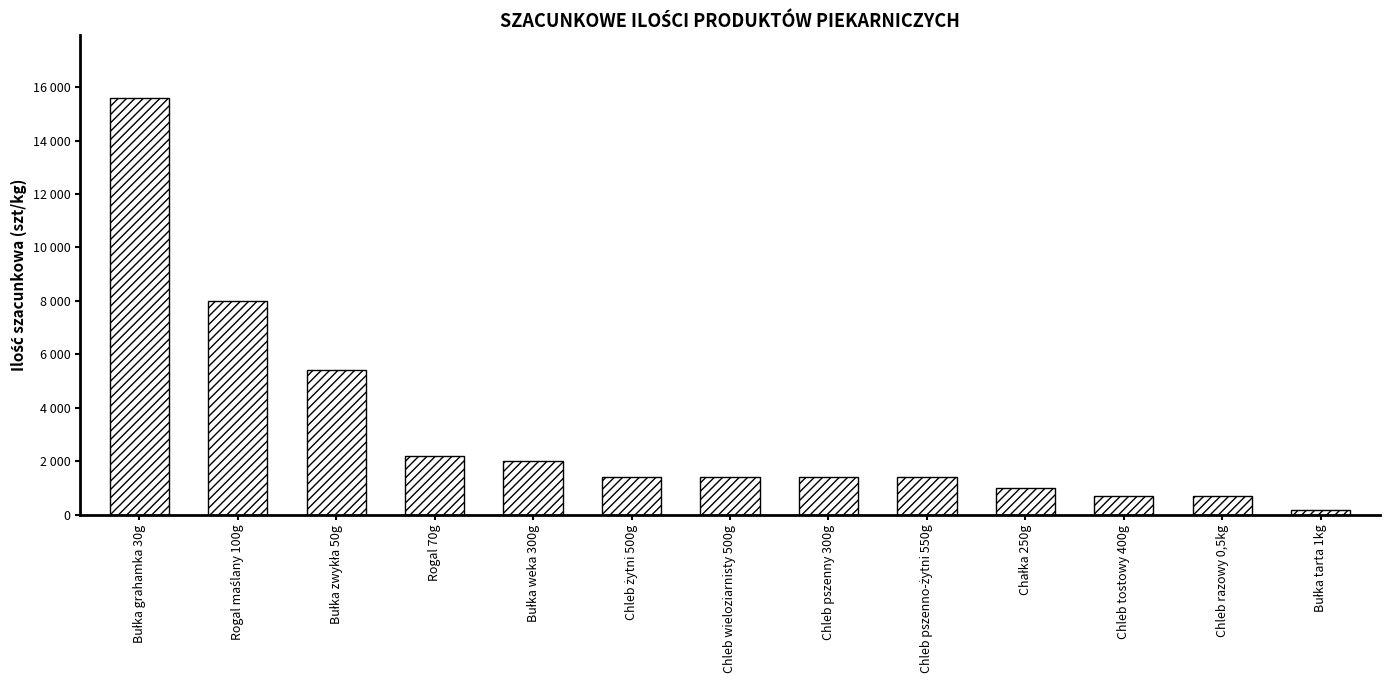

What is the sum of the values at Rogal 70g and Chleb razowy 0,5kg?

2900